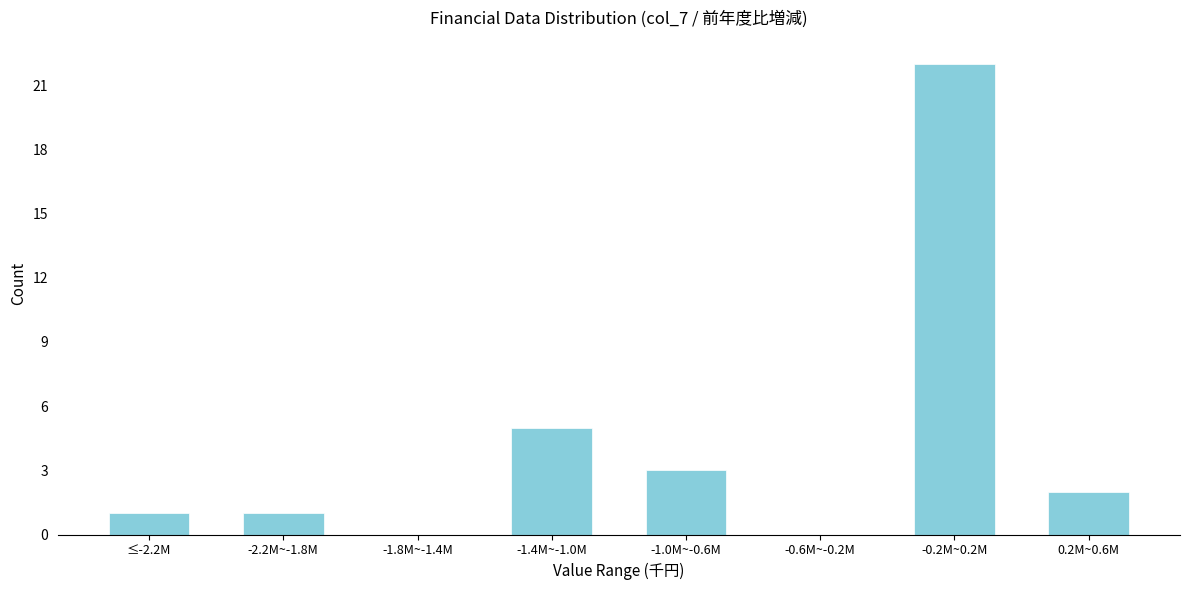

Reading left to right, list all the values displayed in this chart.

≤-2.2M=1	-2.2M~-1.8M=1	-1.8M~-1.4M=0	-1.4M~-1.0M=5	-1.0M~-0.6M=3	-0.6M~-0.2M=0	-0.2M~0.2M=22	0.2M~0.6M=2